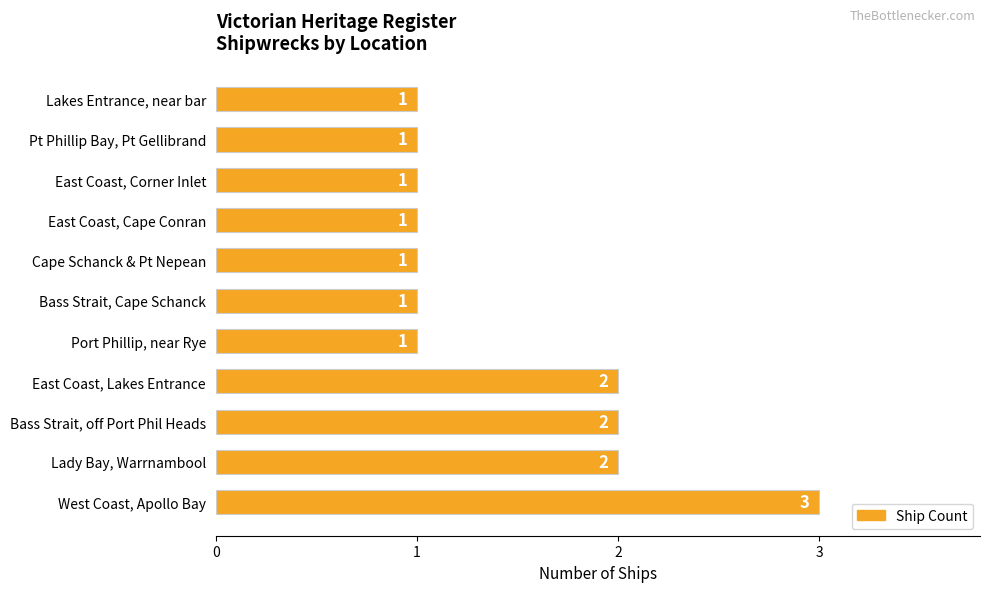

Is it true that the value at East Coast, Lakes Entrance is 2?

True